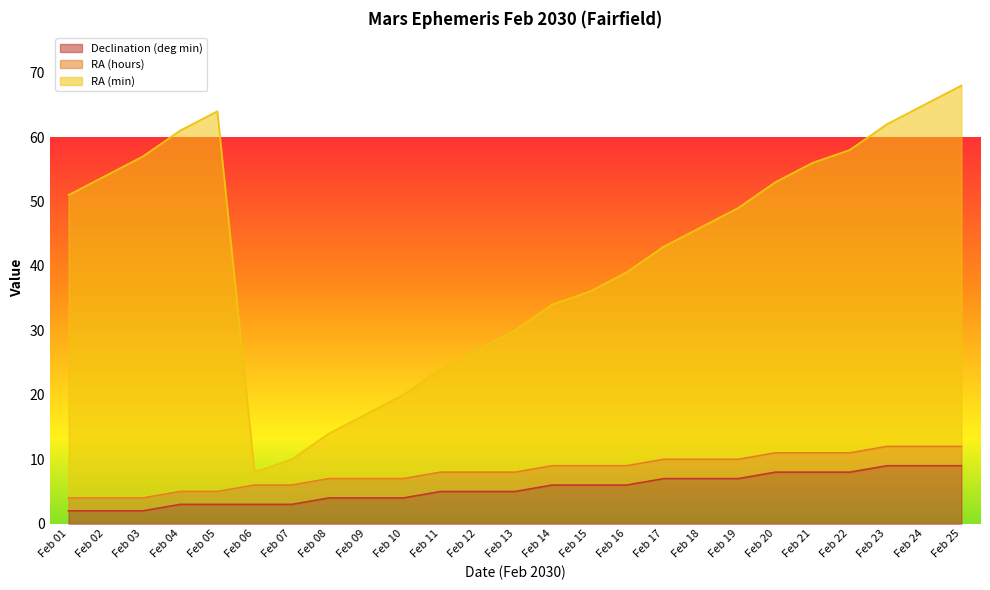

How many categories are shown in the chart?

25